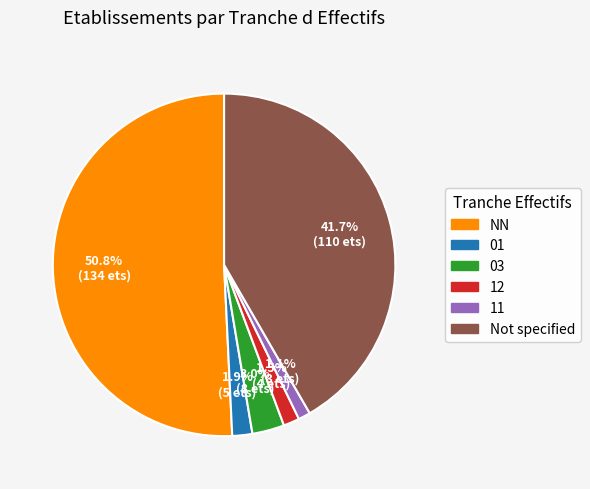

True or false: 11 accounts for 1% of the total.

True